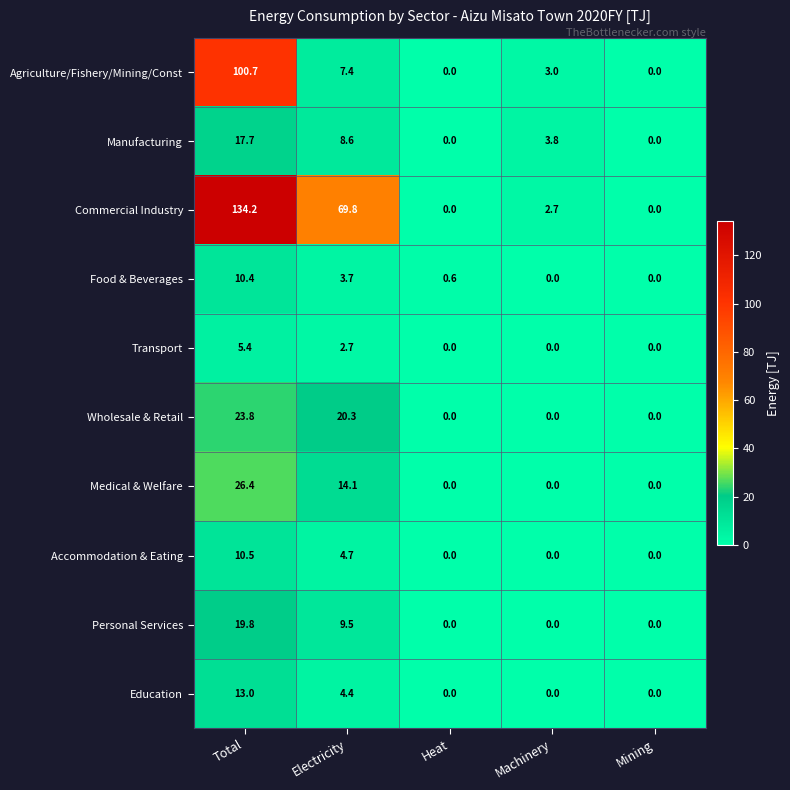

How many values in Food & Beverages are above zero?

3